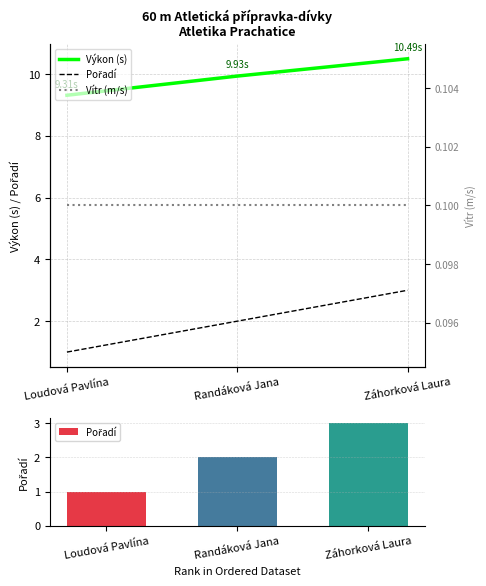

Is it true that Pořadí equals 1.0 at Loudová Pavlína?

True